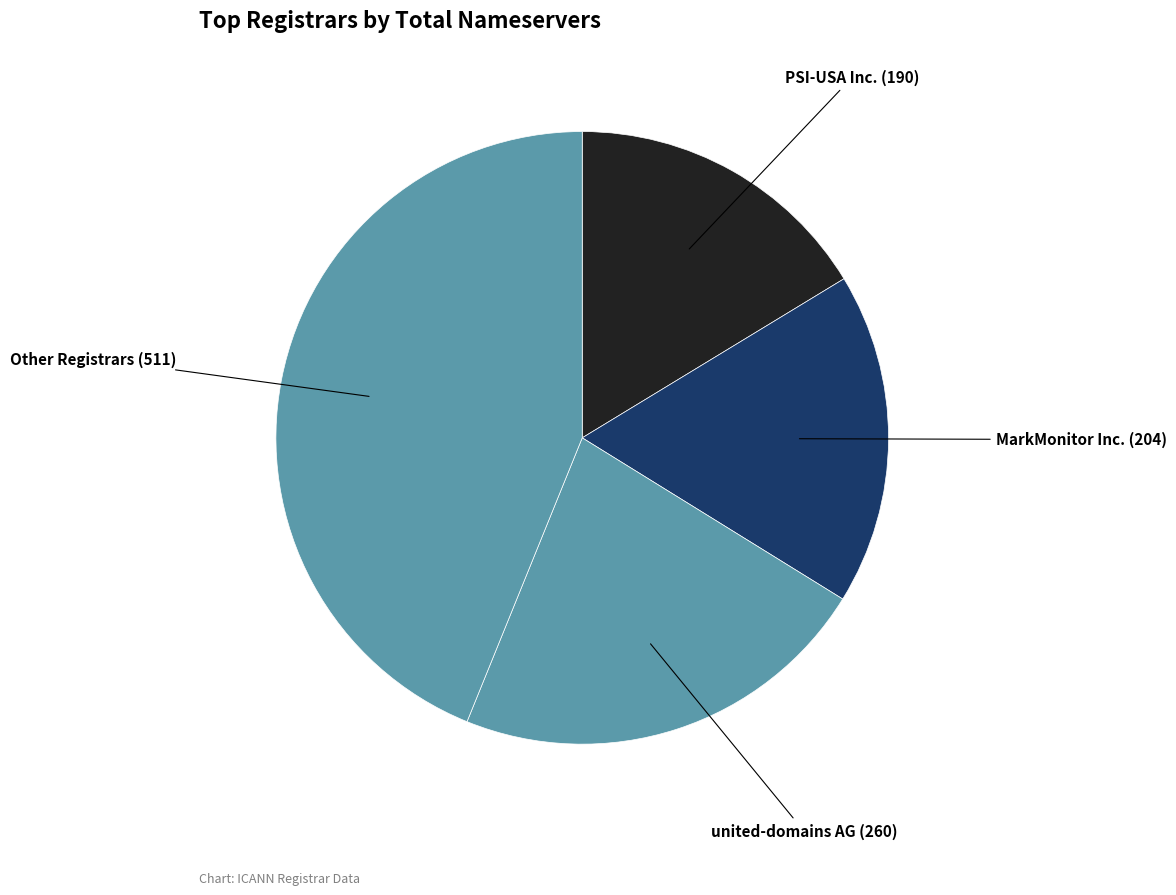

The MarkMonitor Inc. slice represents 18% of the pie. True or false?

True